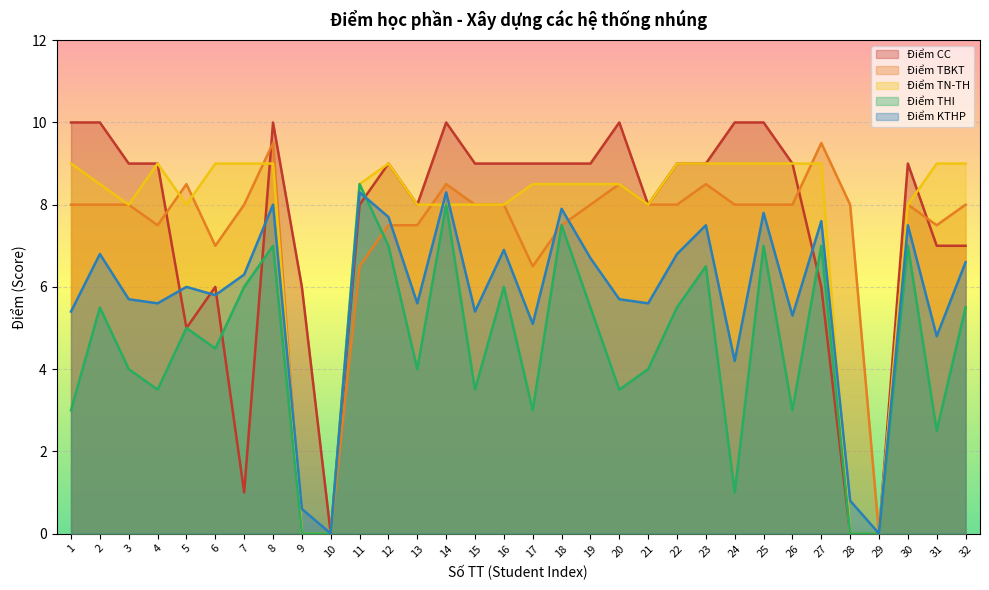

Reading left to right, transcribe all the data shown in this chart.

Điểm CC: 1=10.0	2=10.0	3=9.0	4=9.0	5=5.0	6=6.0	7=1.0	8=10.0	9=6.0	10=0.0	11=8.0	12=9.0	13=8.0	14=10.0	15=9.0	16=9.0	17=9.0	18=9.0	19=9.0	20=10.0	21=8.0	22=9.0	23=9.0	24=10.0	25=10.0	26=9.0	27=6.0	28=0.0	29=0.0	30=9.0	31=7.0	32=7.0
Điểm TBKT: 1=8.0	2=8.0	3=8.0	4=7.5	5=8.5	6=7.0	7=8.0	8=9.5	9=0.0	10=0.0	11=6.5	12=7.5	13=7.5	14=8.5	15=8.0	16=8.0	17=6.5	18=7.5	19=8.0	20=8.5	21=8.0	22=8.0	23=8.5	24=8.0	25=8.0	26=8.0	27=9.5	28=8.0	29=0.0	30=8.0	31=7.5	32=8.0
Điểm TN-TH: 1=9.0	2=8.5	3=8.0	4=9.0	5=8.0	6=9.0	7=9.0	8=9.0	9=0.0	10=0.0	11=8.5	12=9.0	13=8.0	14=8.0	15=8.0	16=8.0	17=8.5	18=8.5	19=8.5	20=8.5	21=8.0	22=9.0	23=9.0	24=9.0	25=9.0	26=9.0	27=9.0	28=0.0	29=0.0	30=8.0	31=9.0	32=9.0
Điểm THI: 1=3.0	2=5.5	3=4.0	4=3.5	5=5.0	6=4.5	7=6.0	8=7.0	9=0.0	10=0.0	11=8.5	12=7.0	13=4.0	14=8.0	15=3.5	16=6.0	17=3.0	18=7.5	19=5.5	20=3.5	21=4.0	22=5.5	23=6.5	24=1.0	25=7.0	26=3.0	27=7.0	28=0.0	29=0.0	30=7.0	31=2.5	32=5.5
Điểm KTHP: 1=5.4	2=6.8	3=5.7	4=5.6	5=6.0	6=5.8	7=6.3	8=8.0	9=0.6	10=0.0	11=8.3	12=7.7	13=5.6	14=8.3	15=5.4	16=6.9	17=5.1	18=7.9	19=6.7	20=5.7	21=5.6	22=6.8	23=7.5	24=4.2	25=7.8	26=5.3	27=7.6	28=0.8	29=0.0	30=7.5	31=4.8	32=6.6